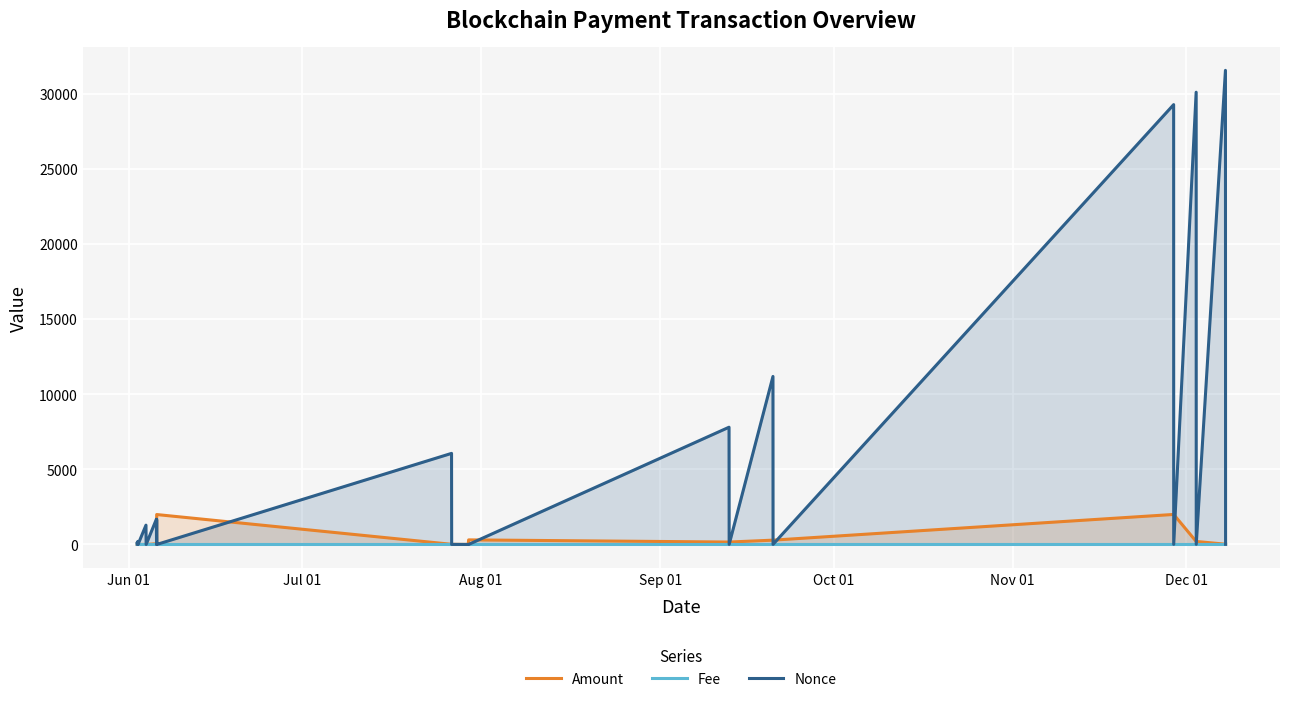

Rank the series by their maximum value, from lowest to highest.

Fee, Amount, Nonce